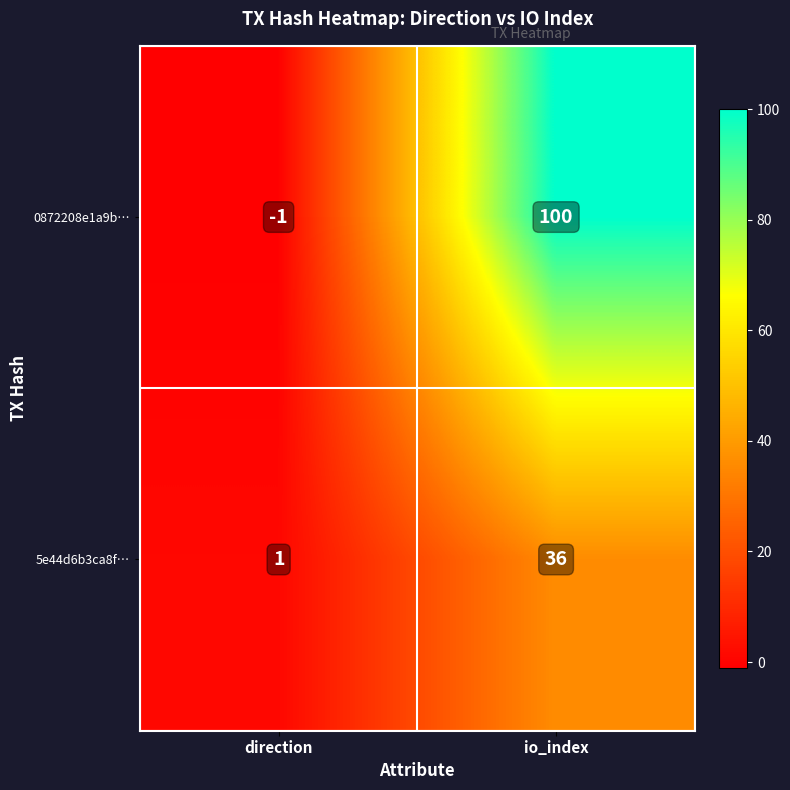

List the series in order of their peak value, lowest first.

5e44d6b3ca8f…, 0872208e1a9b…